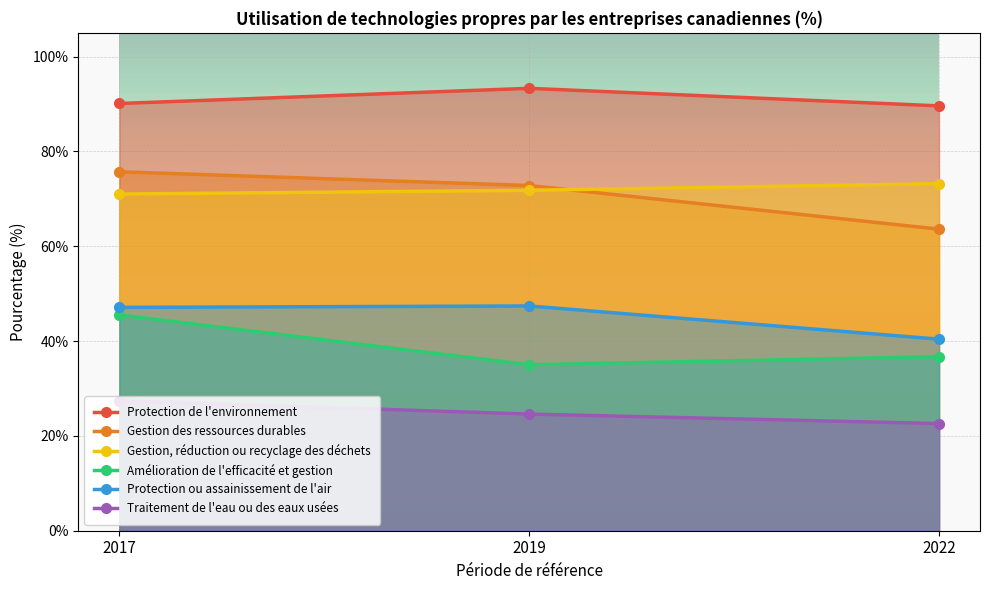

Reading right to left, transcribe all the data shown in this chart.

Protection de l'environnement: 2022=89.6	2019=93.3	2017=90.1
Gestion des ressources durables: 2022=63.6	2019=72.8	2017=75.7
Gestion, réduction ou recyclage des déchets: 2022=73.2	2019=71.8	2017=71.0
Amélioration de l'efficacité et gestion: 2022=36.7	2019=35.0	2017=45.5
Protection ou assainissement de l'air: 2022=40.4	2019=47.4	2017=47.1
Traitement de l'eau ou des eaux usées: 2022=22.6	2019=24.6	2017=27.4